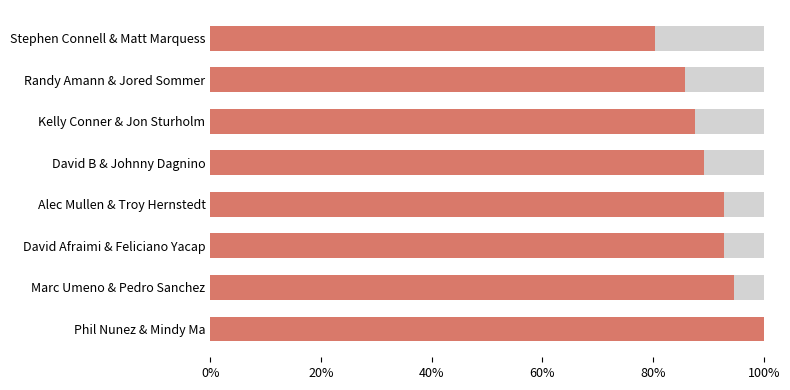

What is the approximate value at Alec Mullen & Troy Hernstedt?

0.9